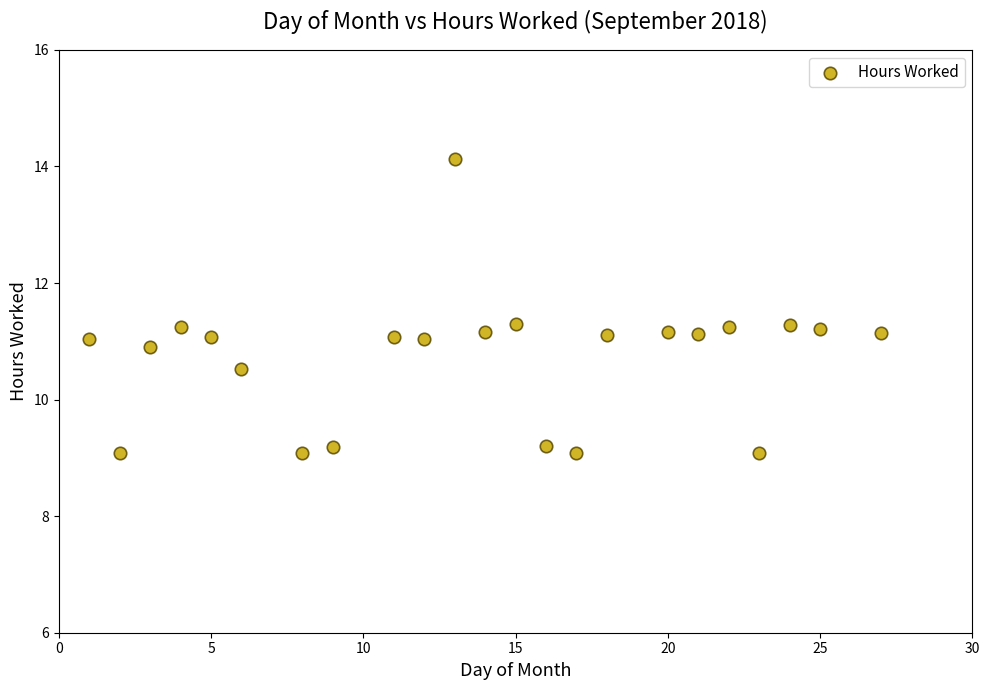

What is the range of X values (max minus min)?

26.0